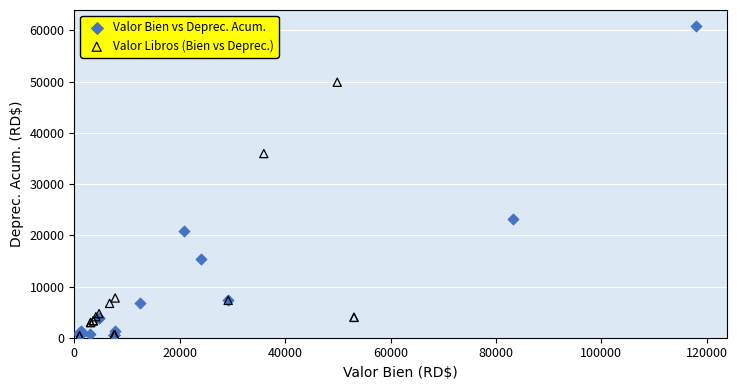

Which series has the largest Y range (max minus min)?

Valor Bien vs Deprec. Acum.